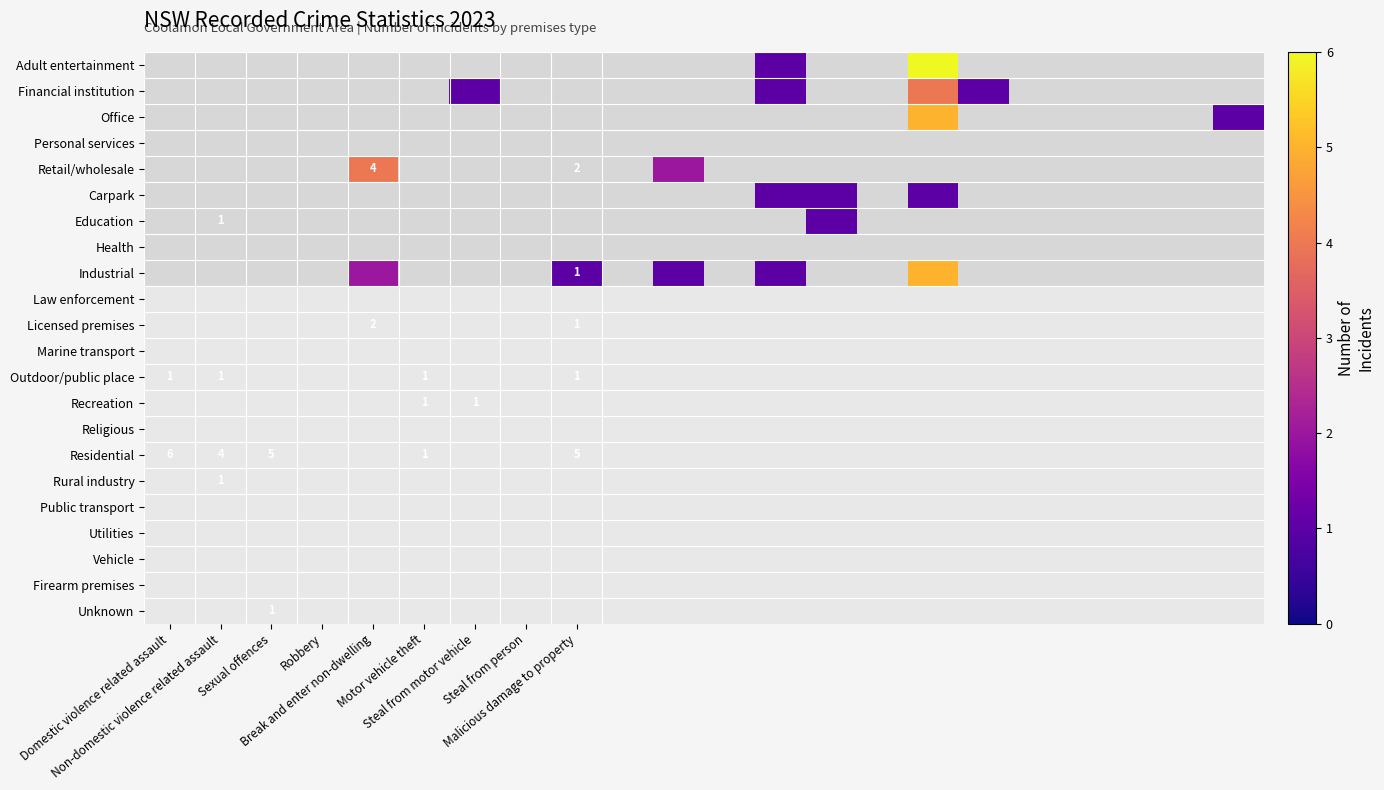

Is the value of Domestic violence related assault at Religious greater than the value of Break and enter non-dwelling at Licensed premises?

No